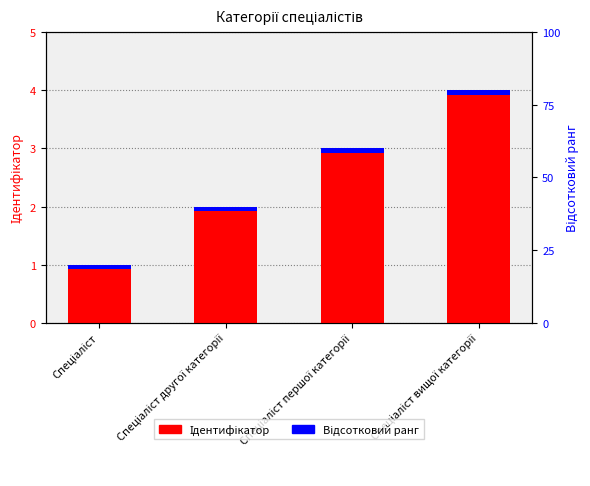

List the labels in order of value, smallest first.

Спеціаліст, Спеціаліст другої категорії, Спеціаліст першої категорії, Спеціаліст вищої категорії